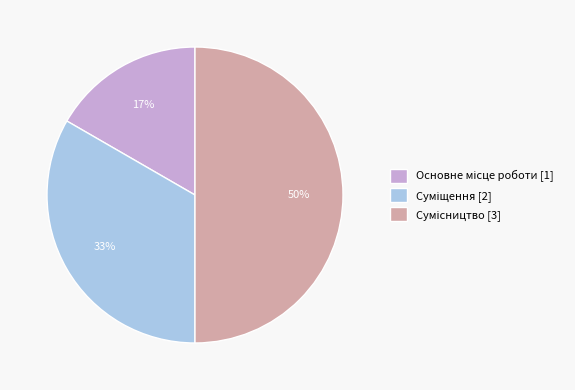

To the nearest percent, what is the difference between the largest and smallest slice percentages?

33%